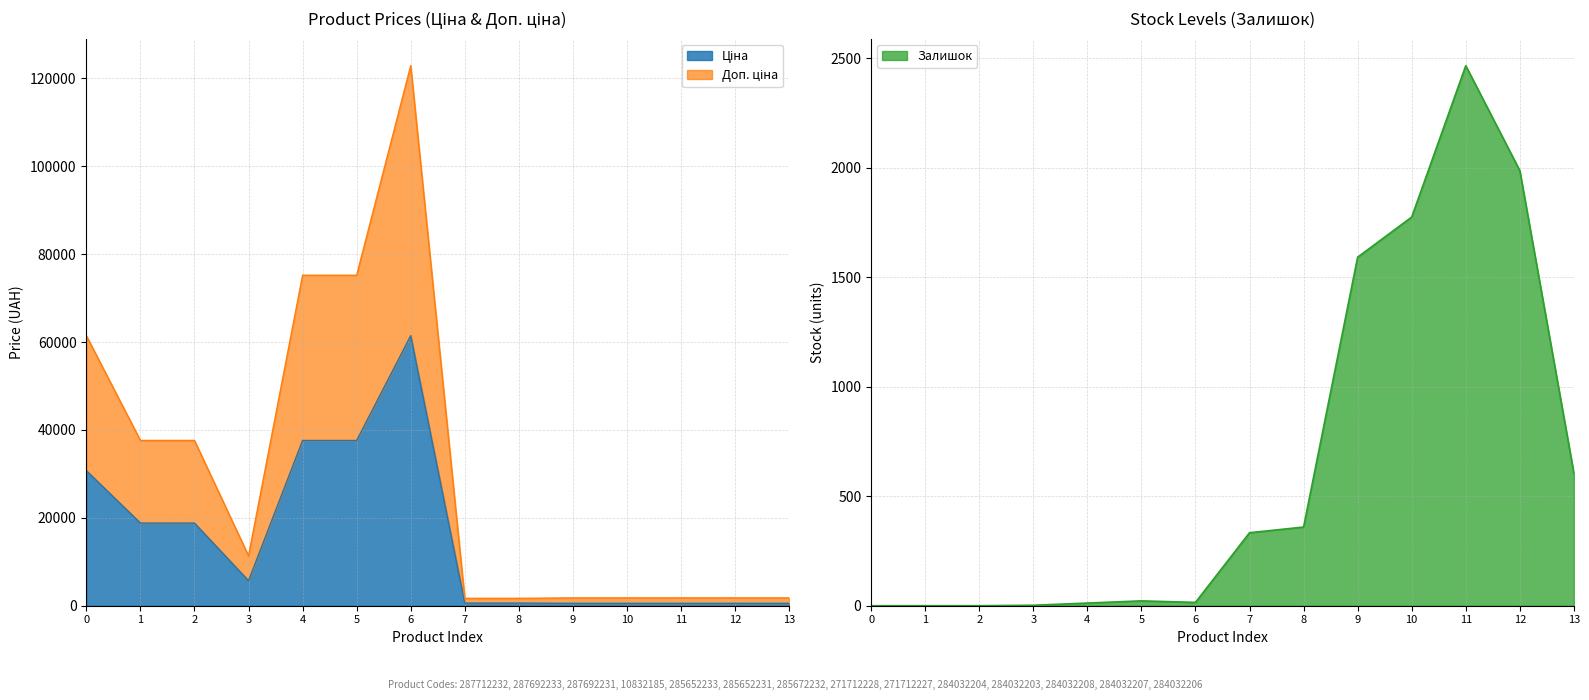

How many intersections are there between Залишок and Ціна?

1